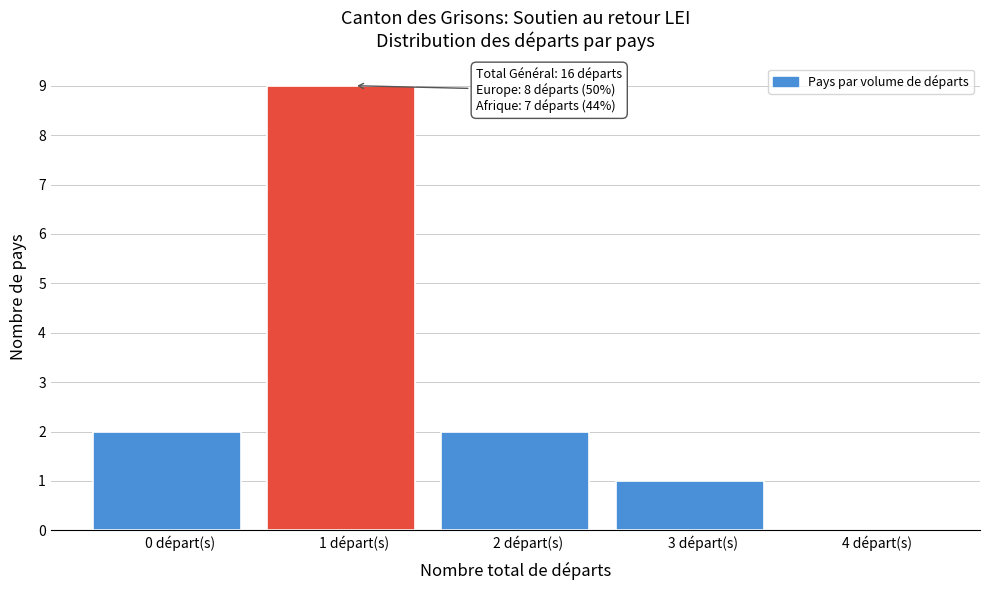

Reading right to left, list all the values displayed in this chart.

4 départ(s)=0	3 départ(s)=1	2 départ(s)=2	1 départ(s)=9	0 départ(s)=2